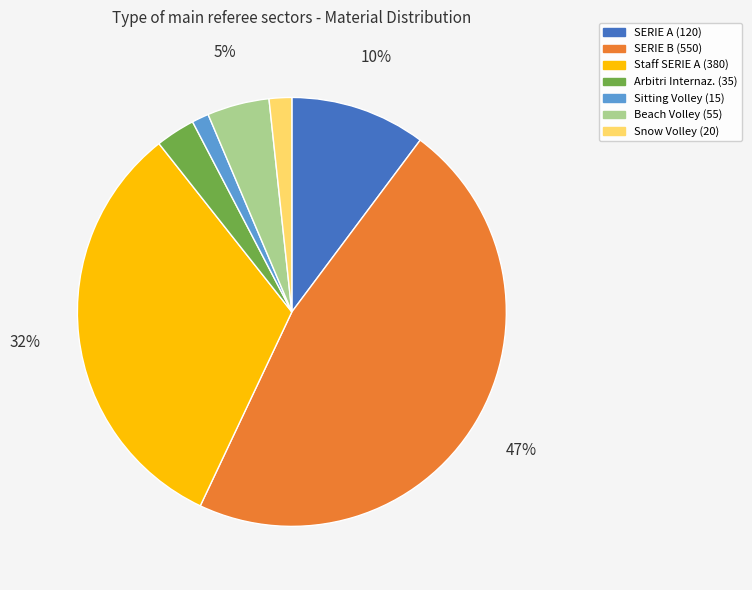

Between Sitting Volley (15) and Staff SERIE A (380), which is larger?

Staff SERIE A (380)